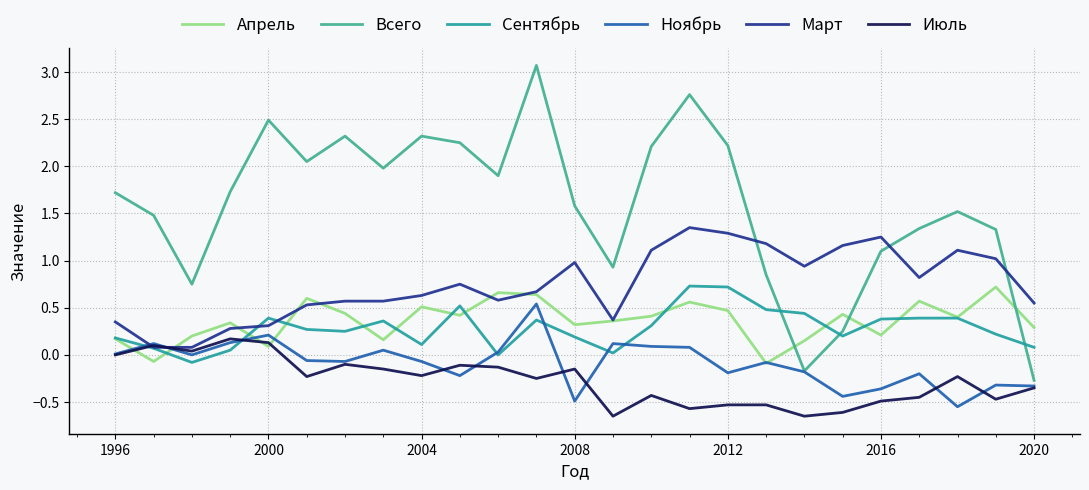

How many lines are shown in the chart?

6